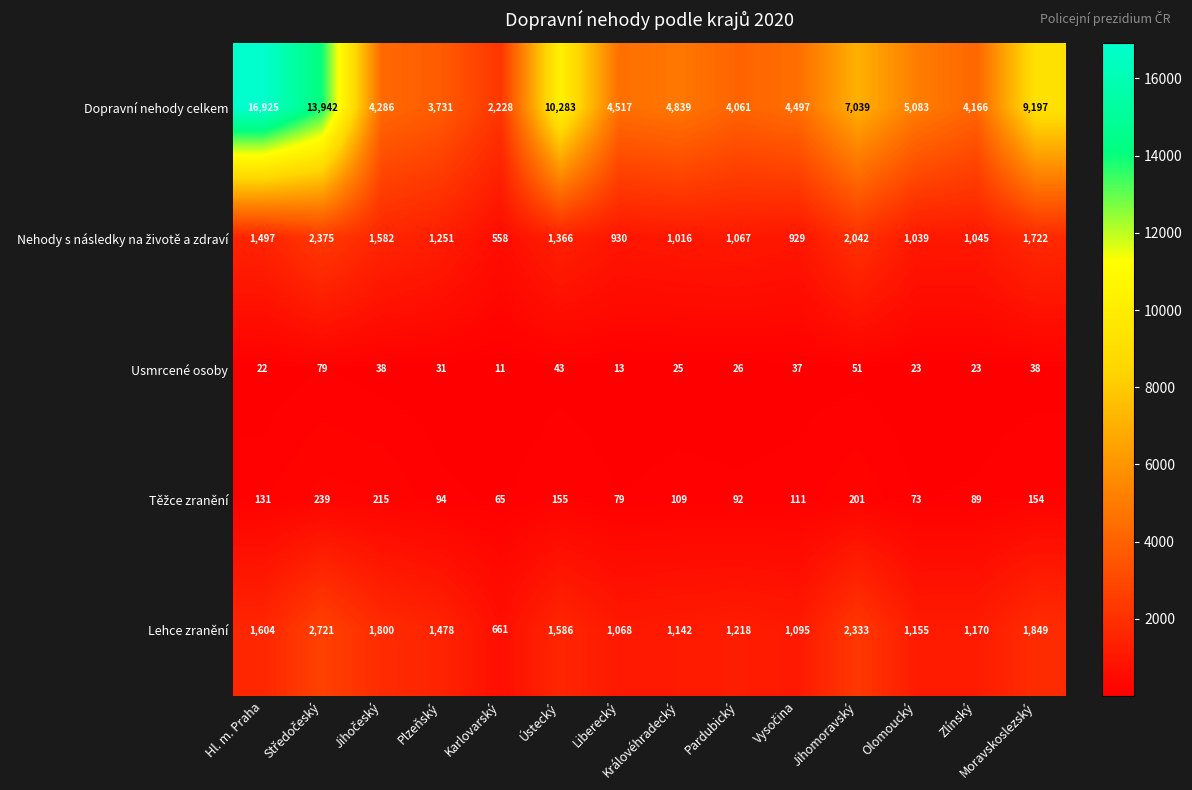

Which series has the largest range (max minus min)?

Dopravní nehody celkem